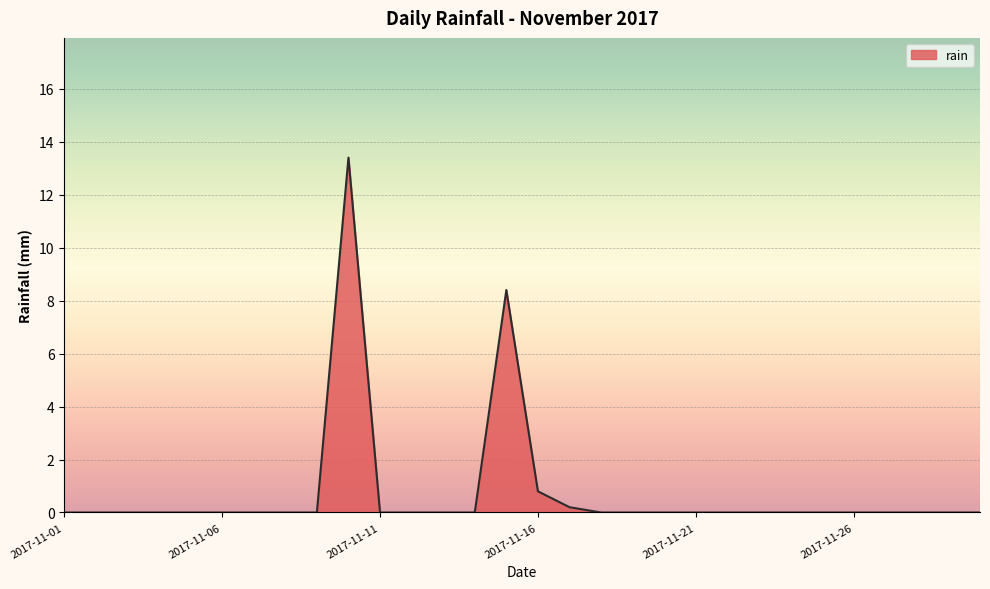

How many lines are shown in the chart?

1